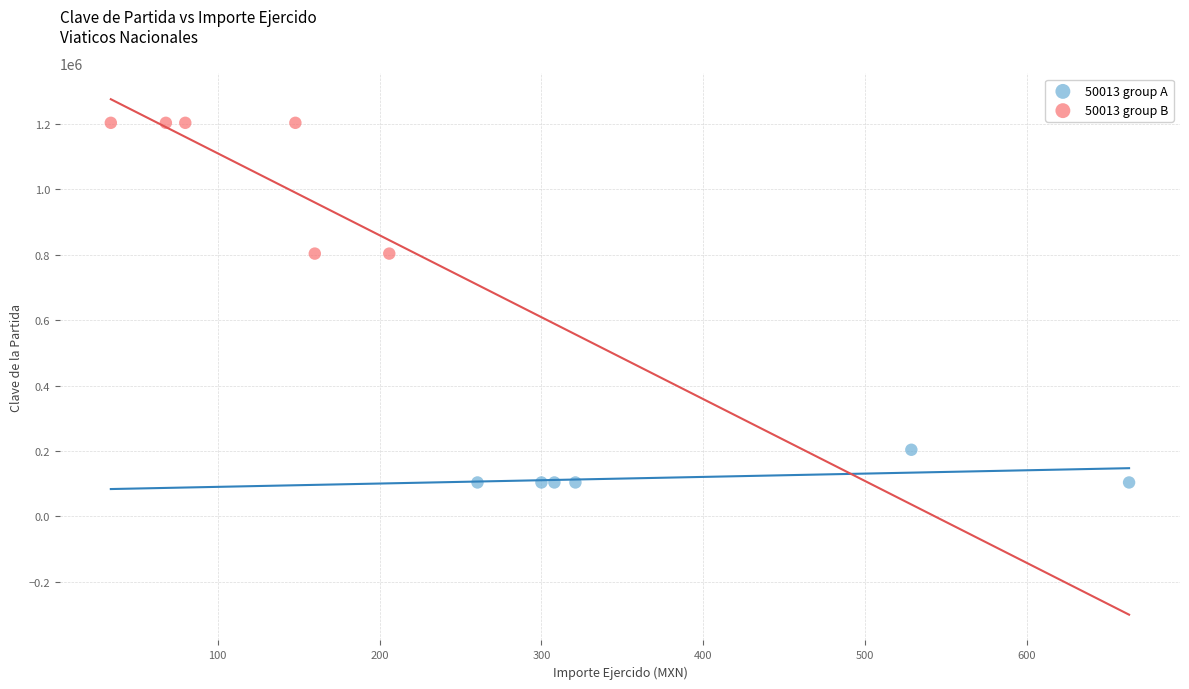

Which series contains the lowest Y value?

50013 group A